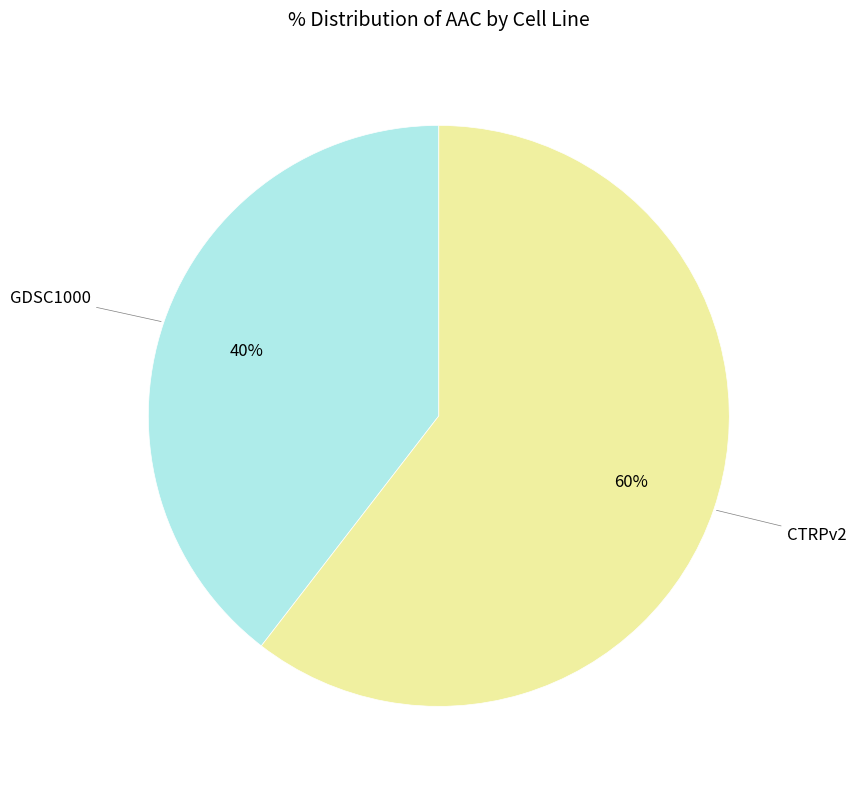

Is the sum of CTRPv2 and GDSC1000 greater than half?

Yes